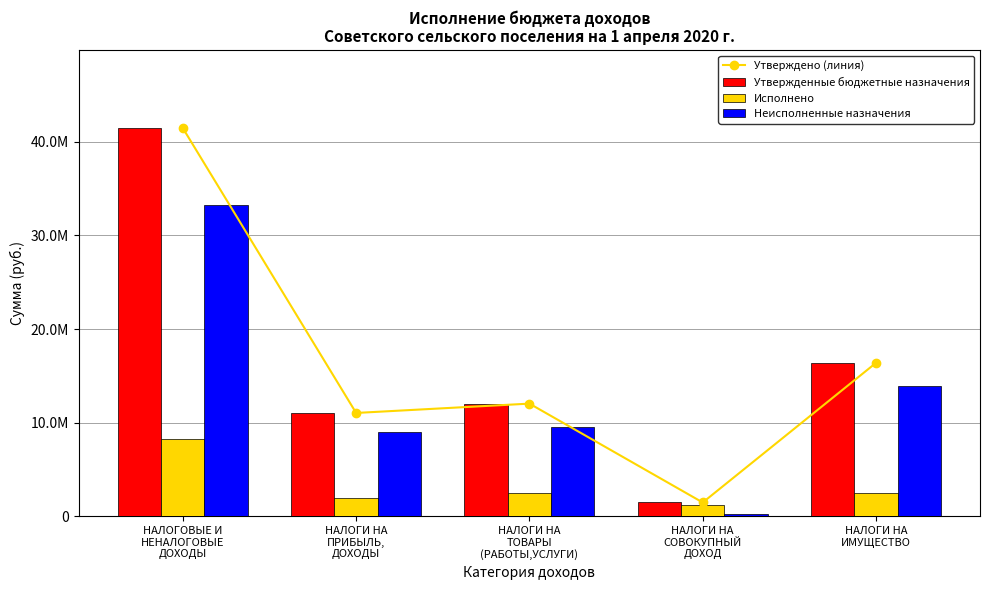

What are all the series names shown in the legend?

Утверждено (линия), Утвержденные бюджетные назначения, Исполнено, Неисполненные назначения